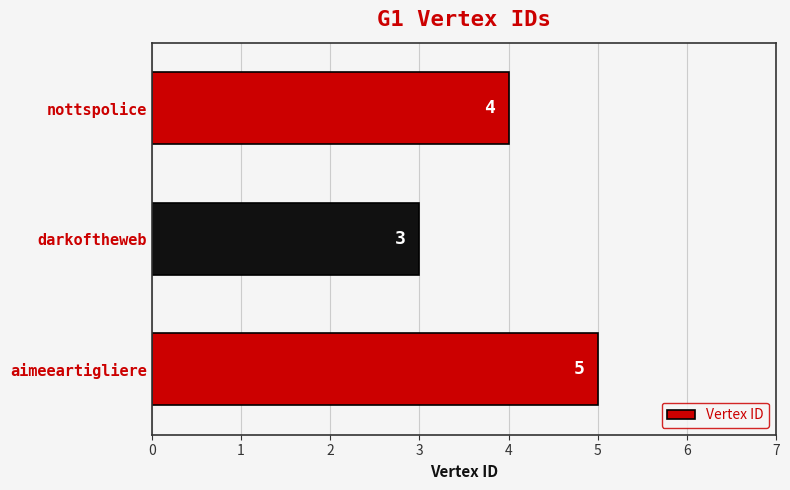

Count the number of data series in this chart.

1